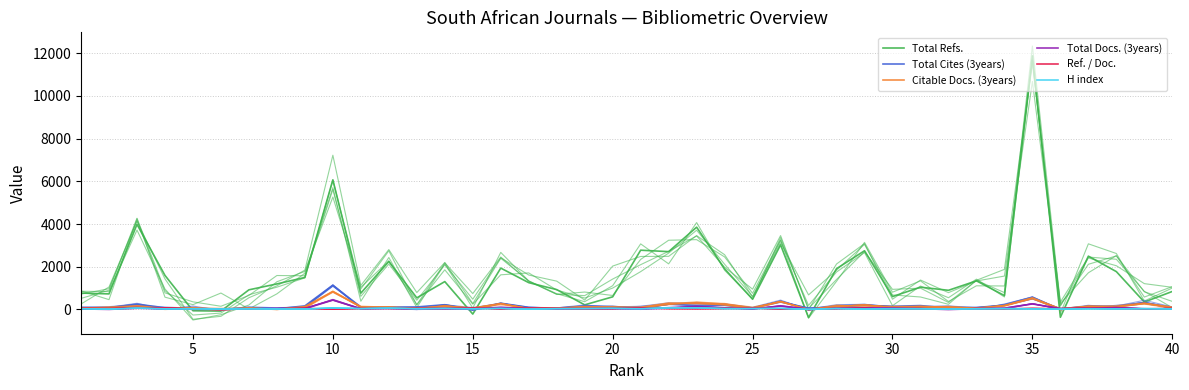

What is the greatest value displayed?

11880.9